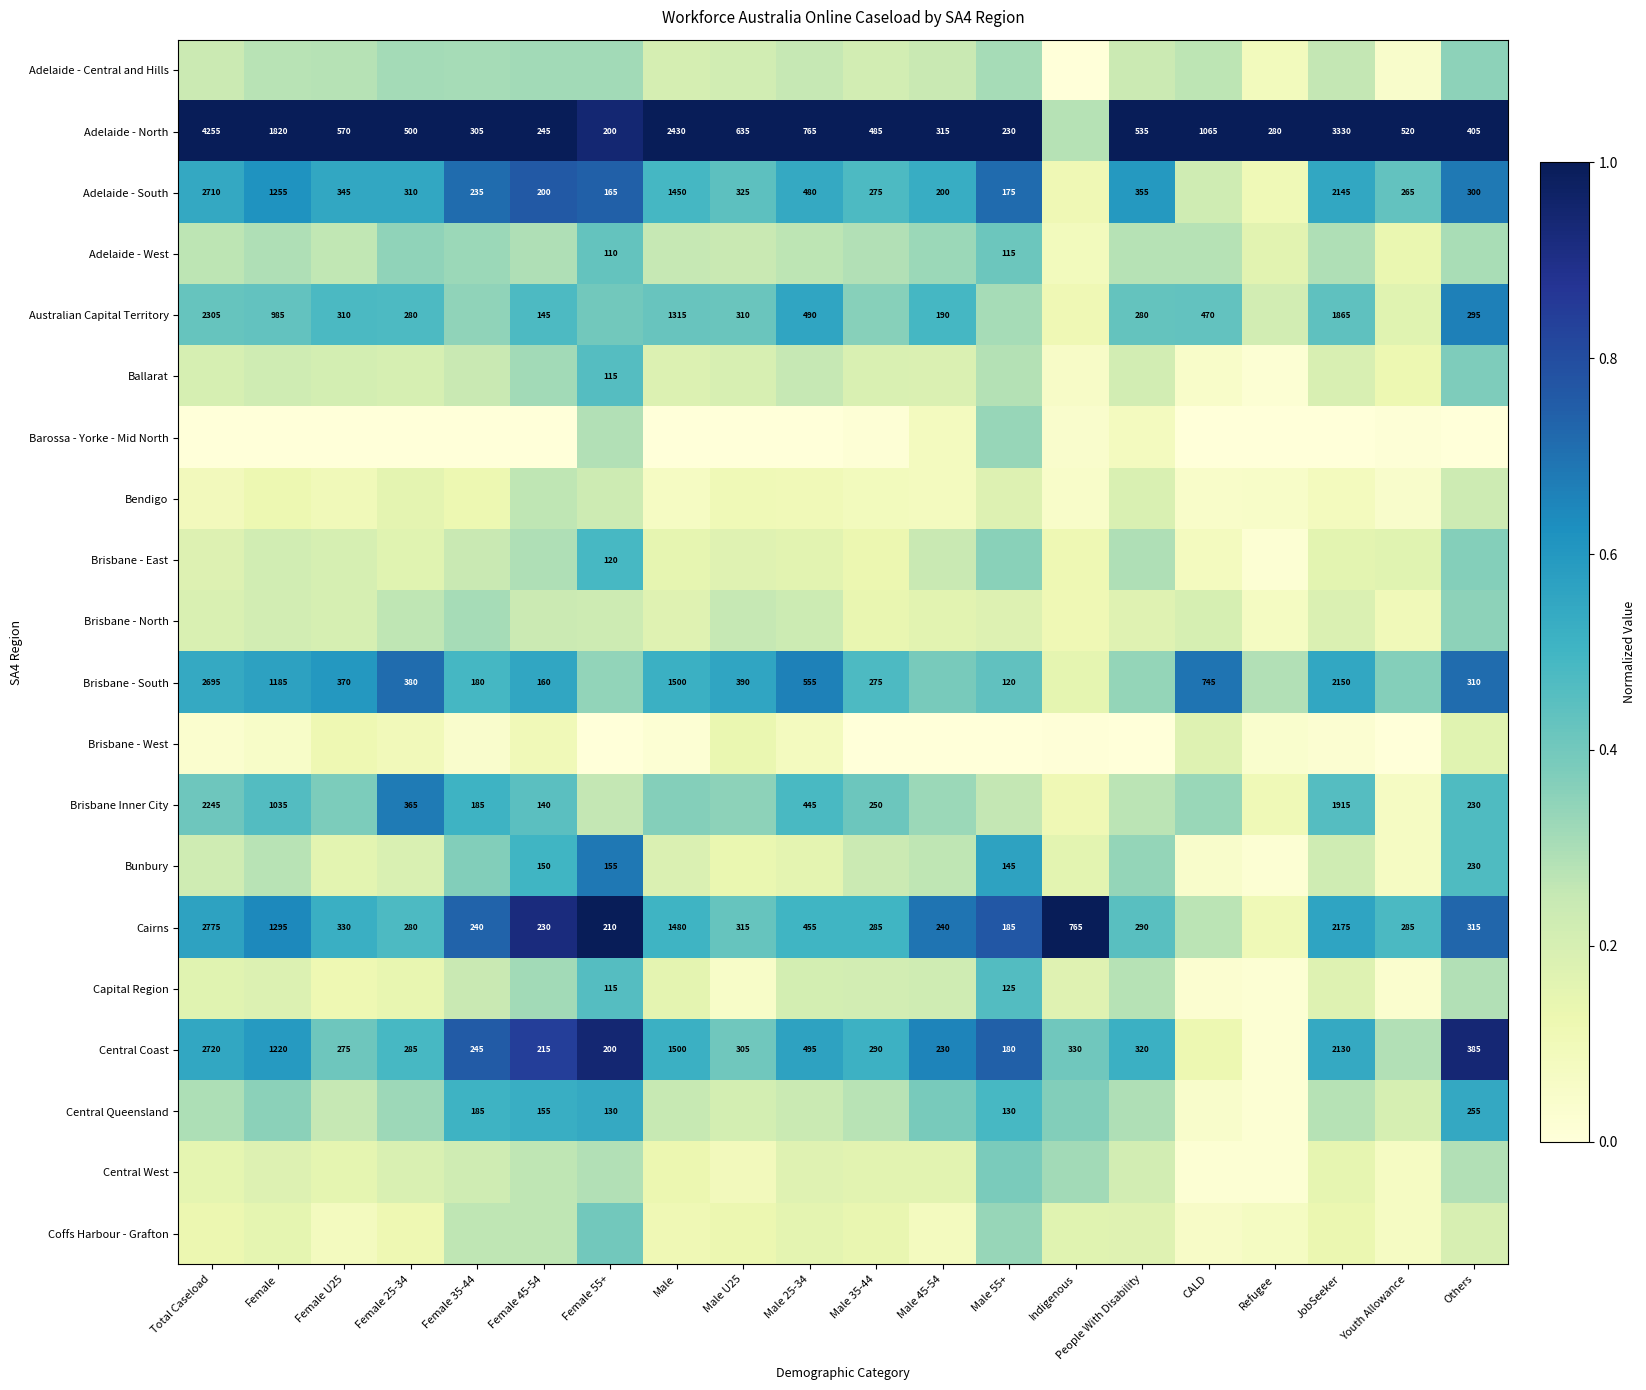

What is the difference between the highest and lowest values at Female 25-34?

1.0